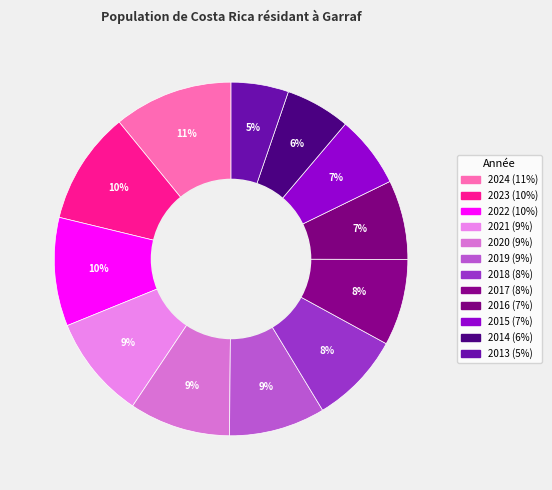

Which category has the biggest portion of the pie?

2024